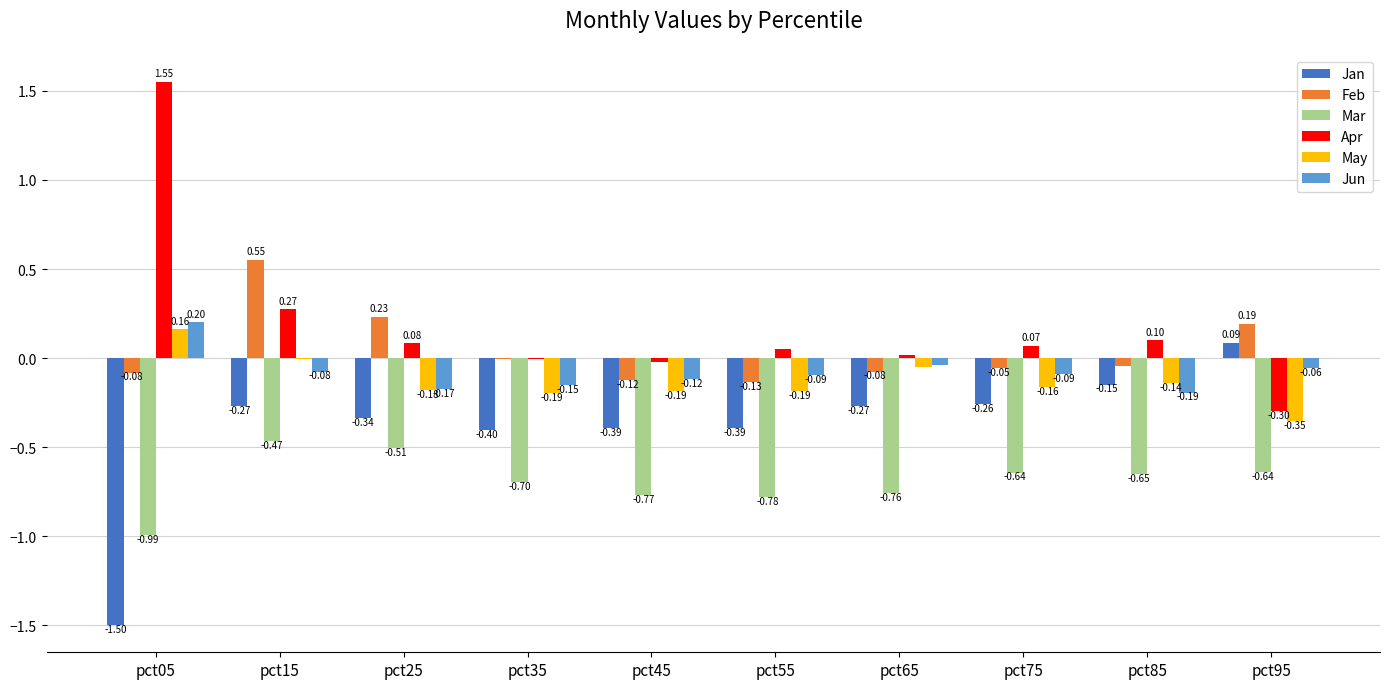

How many categories are shown in the chart?

10